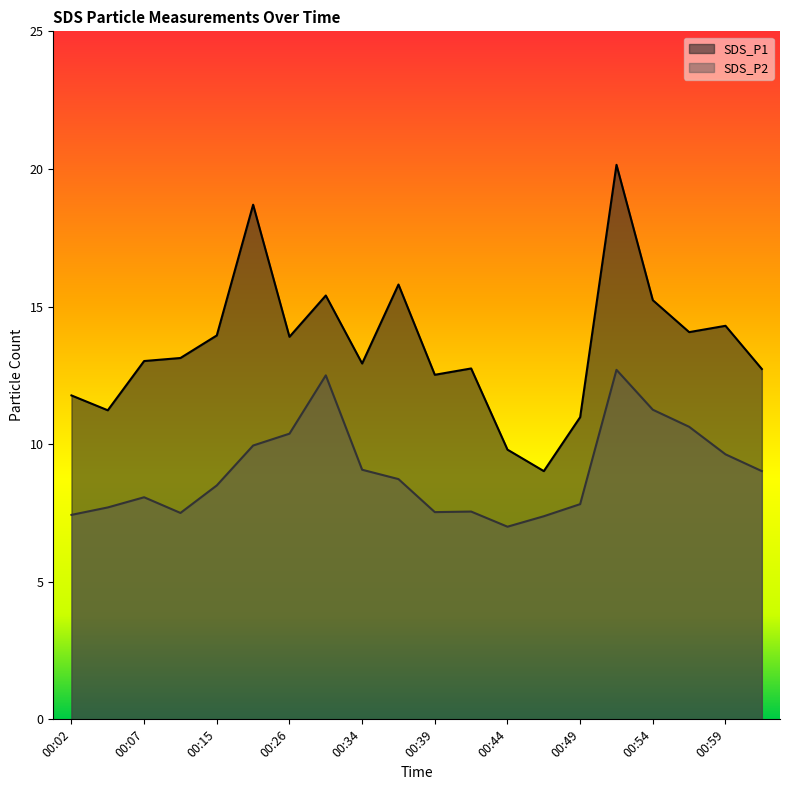

Reading right to left, transcribe all the data shown in this chart.

SDS_P1: 01:01=12.7	00:59=14.3	00:56=14.1	00:54=15.2	00:51=20.1	00:49=11.0	00:46=9.0	00:44=9.8	00:41=12.8	00:39=12.5	00:36=15.8	00:34=12.9	00:28=15.4	00:26=13.9	00:17=18.7	00:15=13.9	00:09=13.1	00:07=13.0	00:04=11.2	00:02=11.8
SDS_P2: 01:01=9.0	00:59=9.6	00:56=10.6	00:54=11.2	00:51=12.7	00:49=7.8	00:46=7.4	00:44=7.0	00:41=7.5	00:39=7.5	00:36=8.7	00:34=9.1	00:28=12.5	00:26=10.4	00:17=9.9	00:15=8.5	00:09=7.5	00:07=8.1	00:04=7.7	00:02=7.4